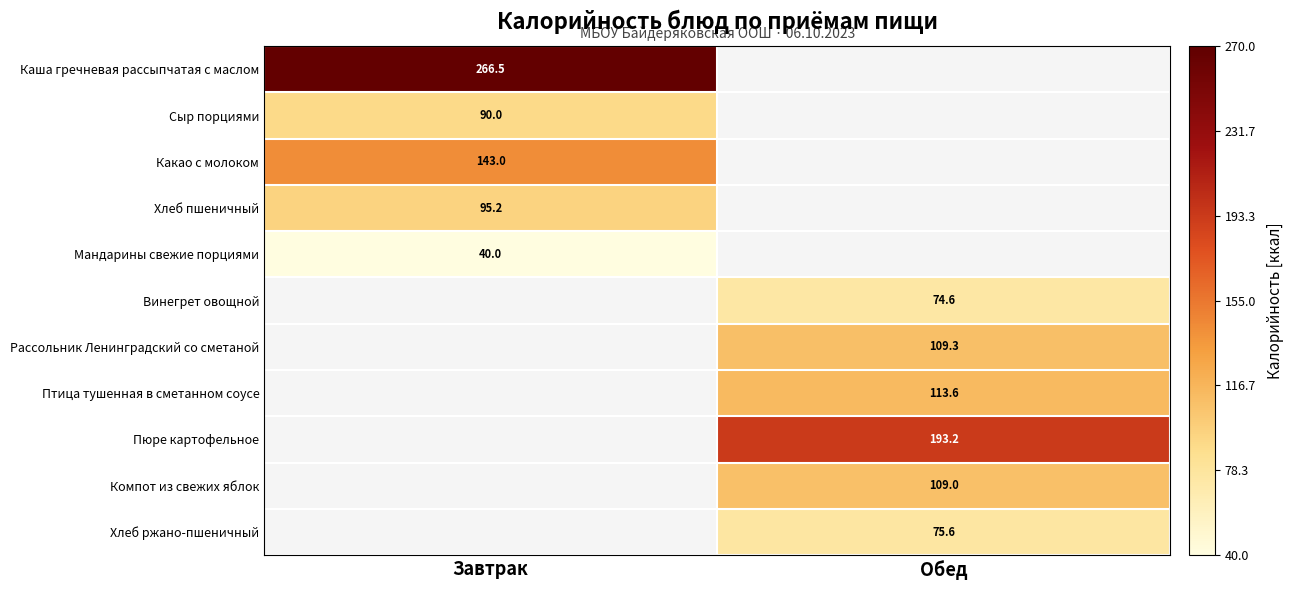

At which category does the chart reach its peak across all series?

Завтрак